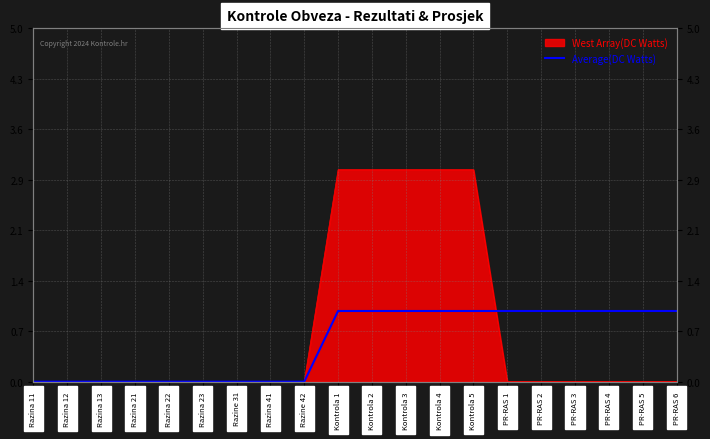

What is the difference between the values at PR-RAS 6 and Razina 21?

1